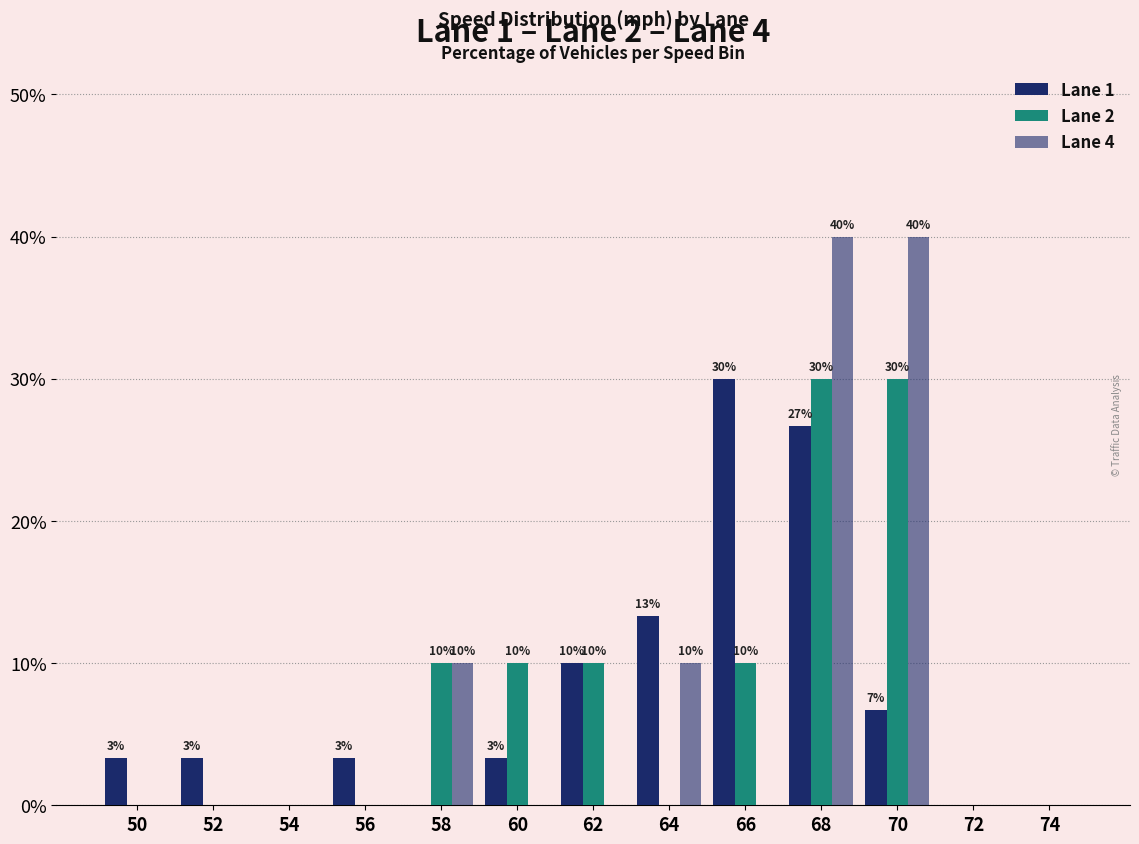

What is the difference between the second highest and second lowest values in the Lane 1 series?

26.7